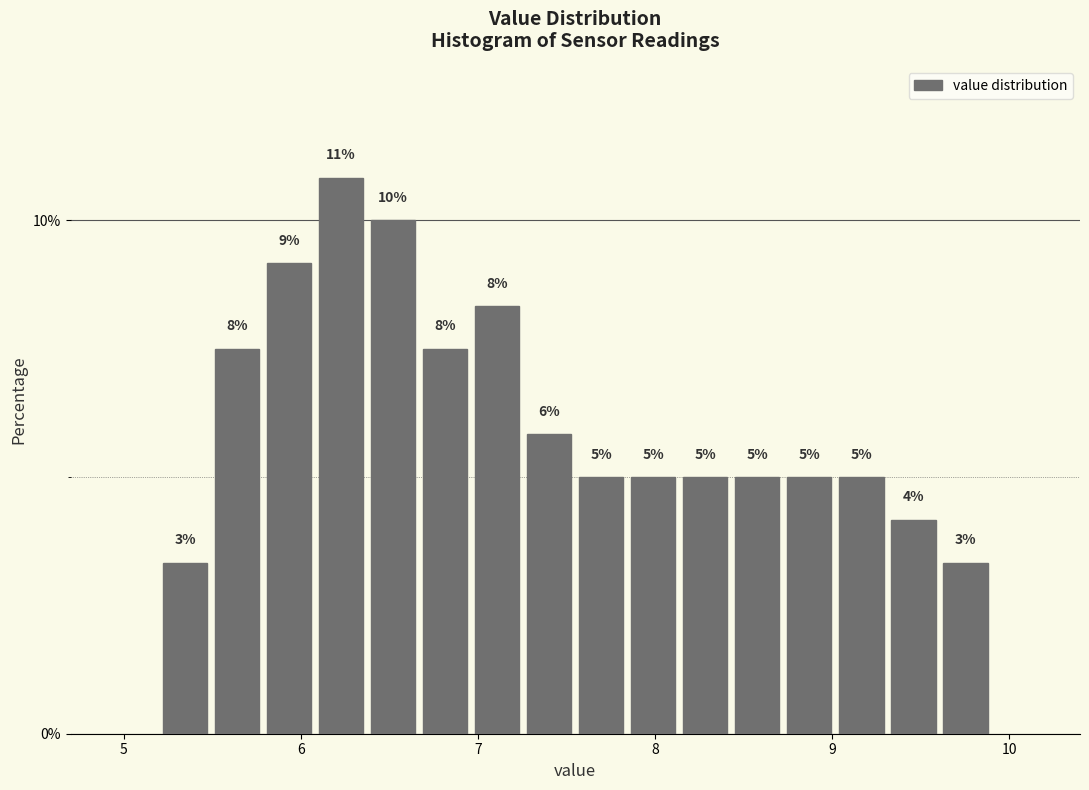

Around what value on the x-axis is the tallest bar? Give the approximate position of its centre, as read against the axis.

6.2